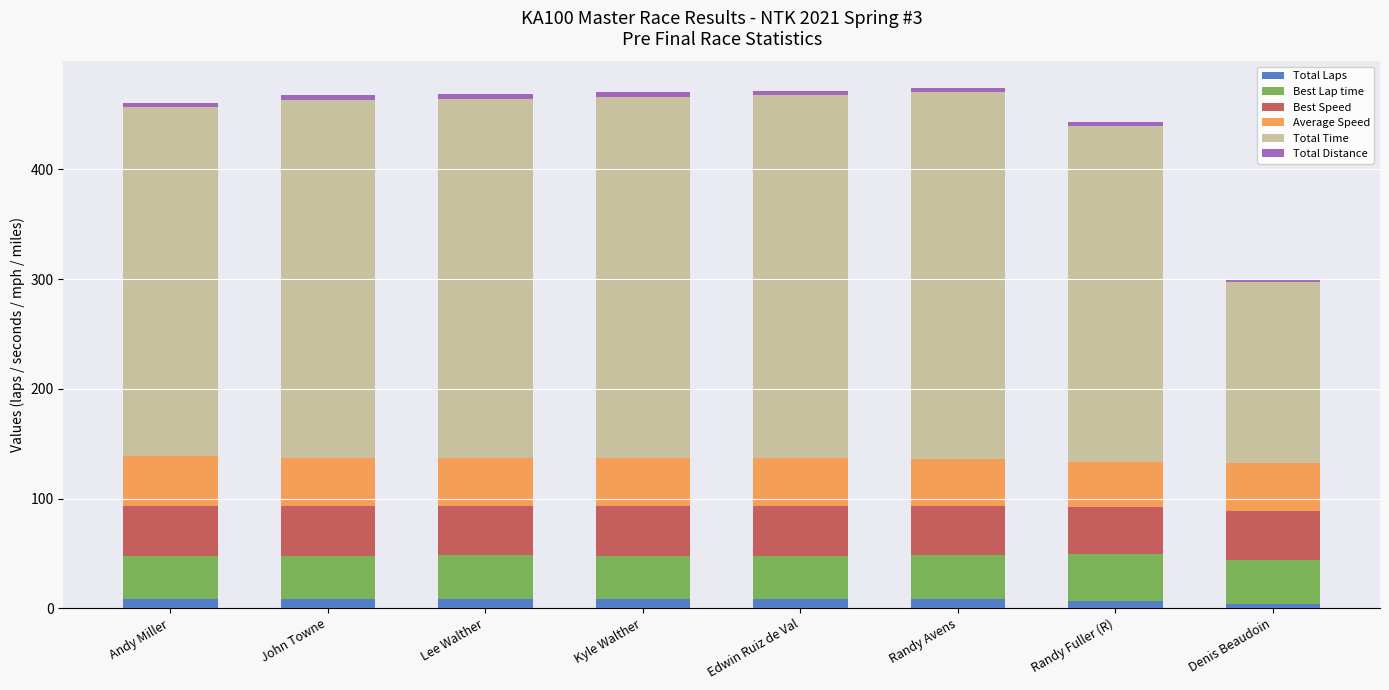

At how many categories does at least one series exceed 273?

7